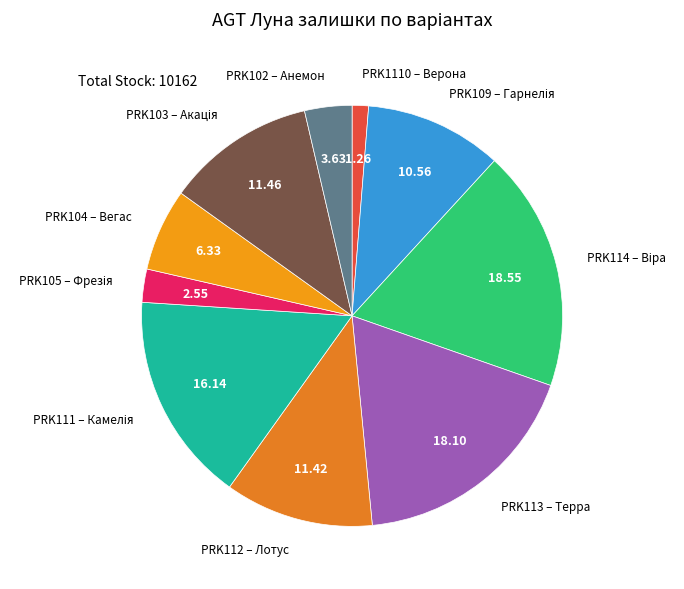

Which slice is the largest?

PRK114 – Віра